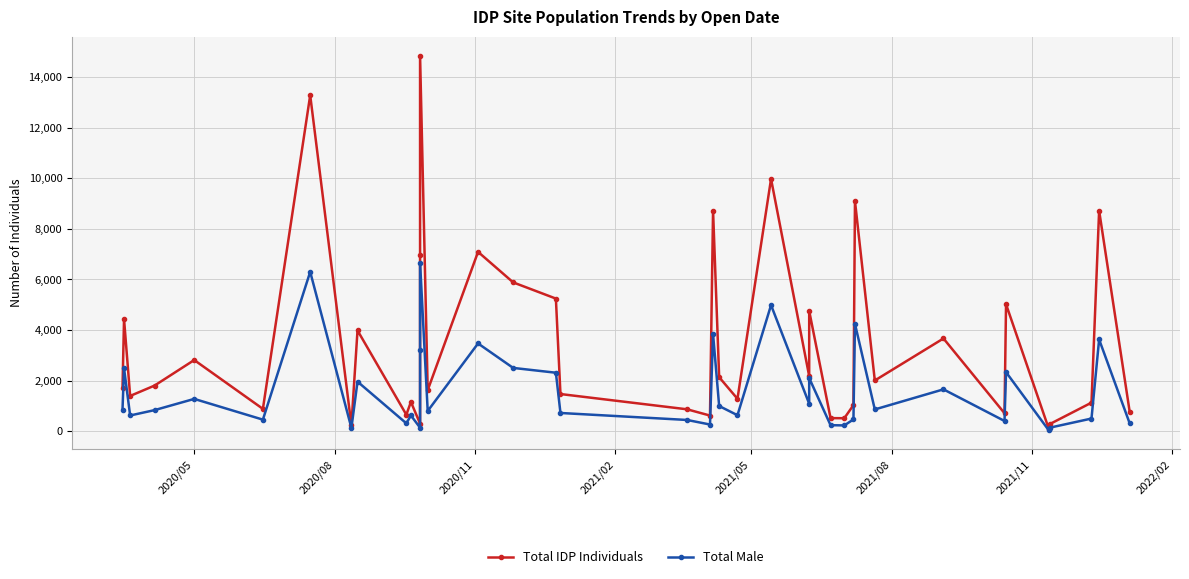

Count the number of data series in this chart.

2